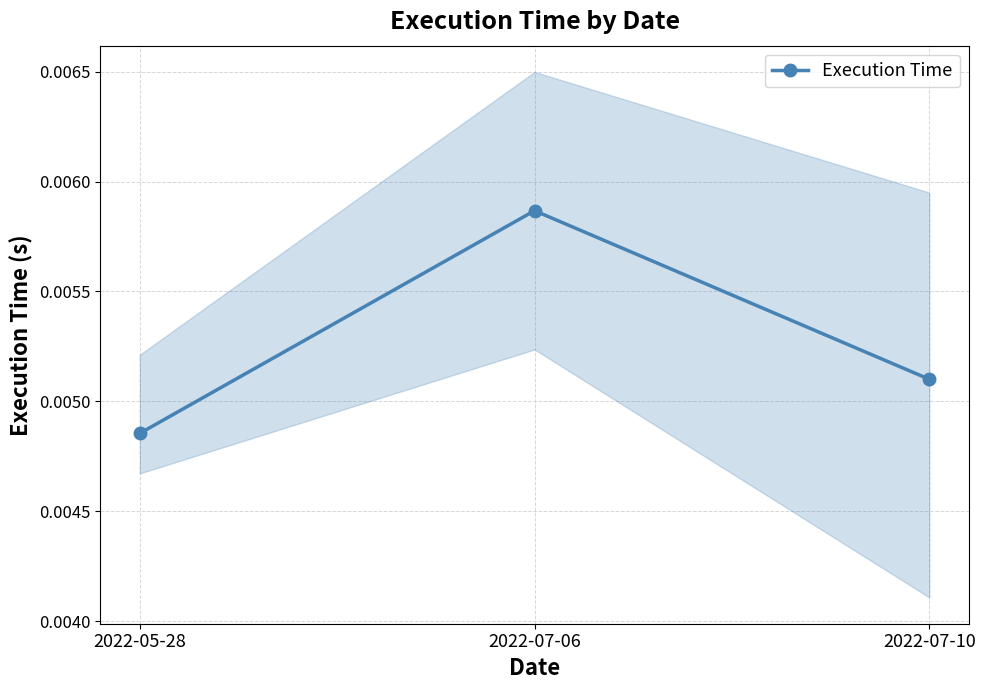

True or false: the data shows 0.0 at 2022-05-28.

True